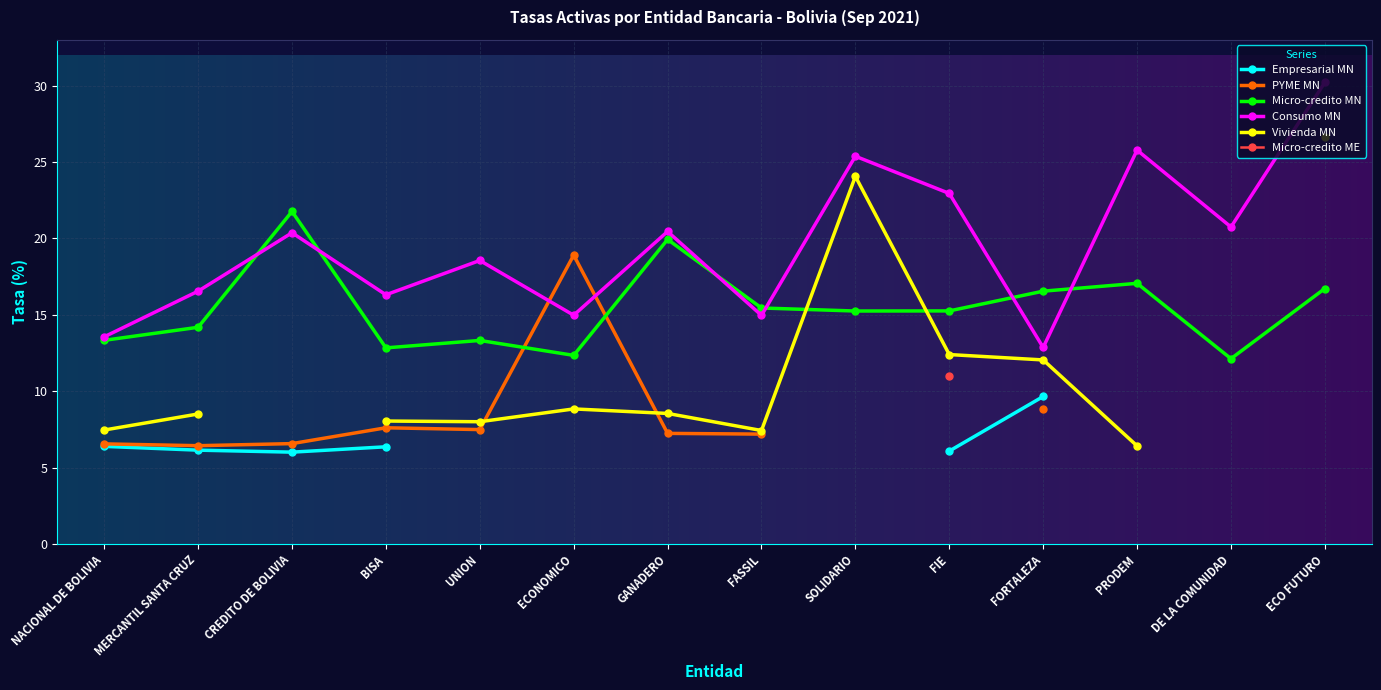

How many interior local valleys does the PYME MN series have?

2